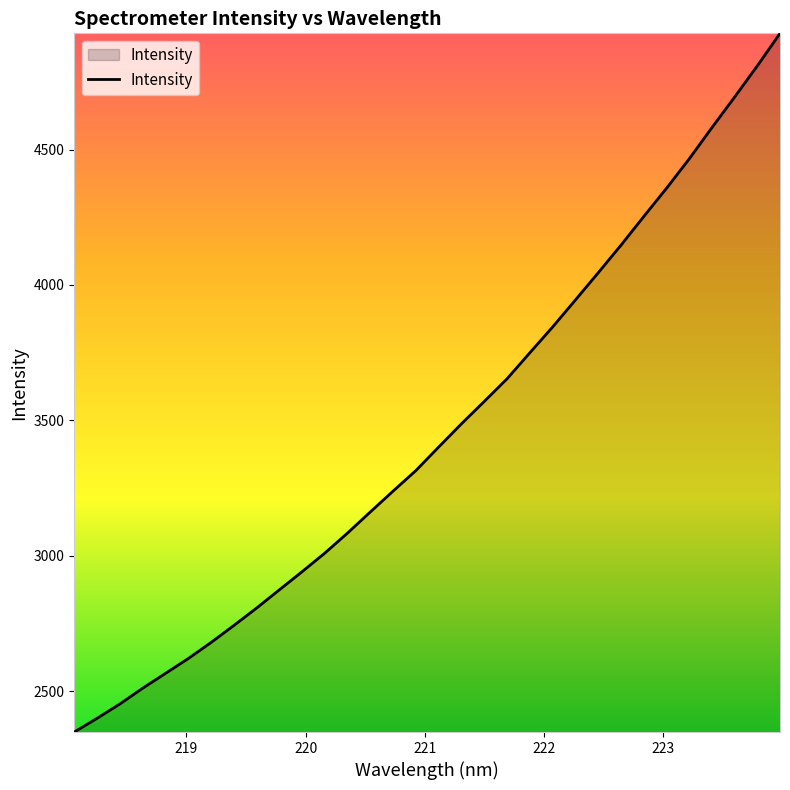

What is the difference between the maximum and minimum values?

2580.8